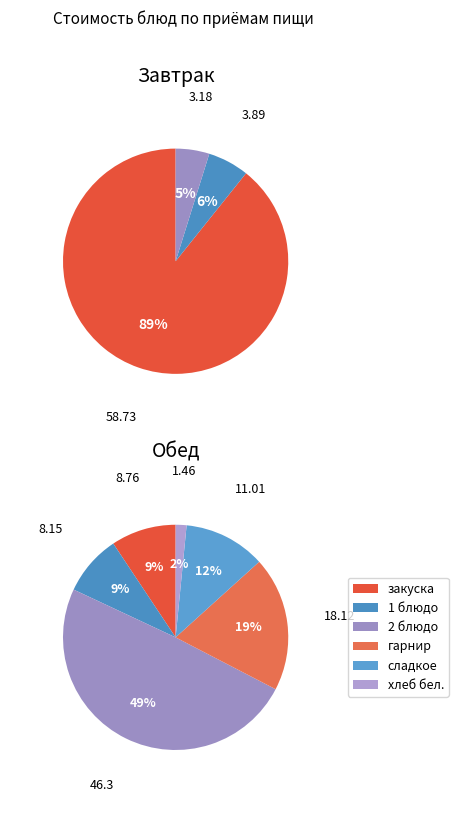

Is it true that Обед is 49% of the pie?

False